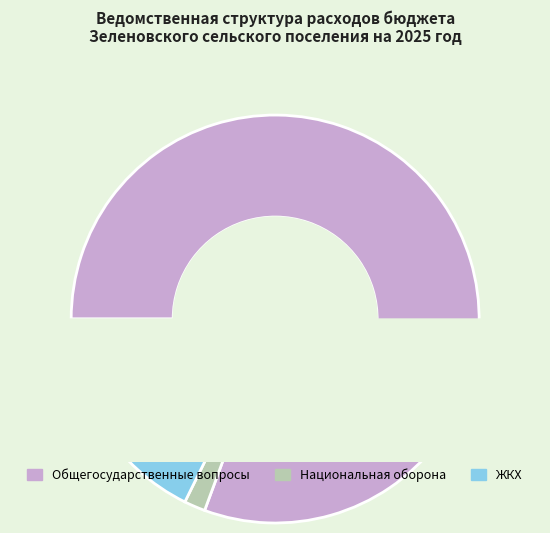

To the nearest percent, what is the average slice percentage?

14%